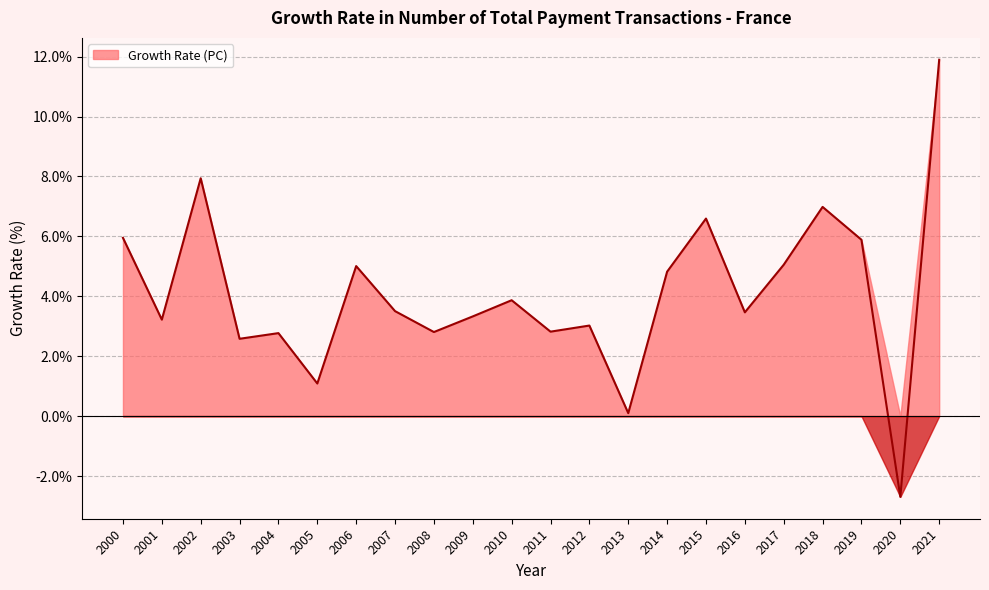

What is the difference between the second highest and second lowest values?

7.8